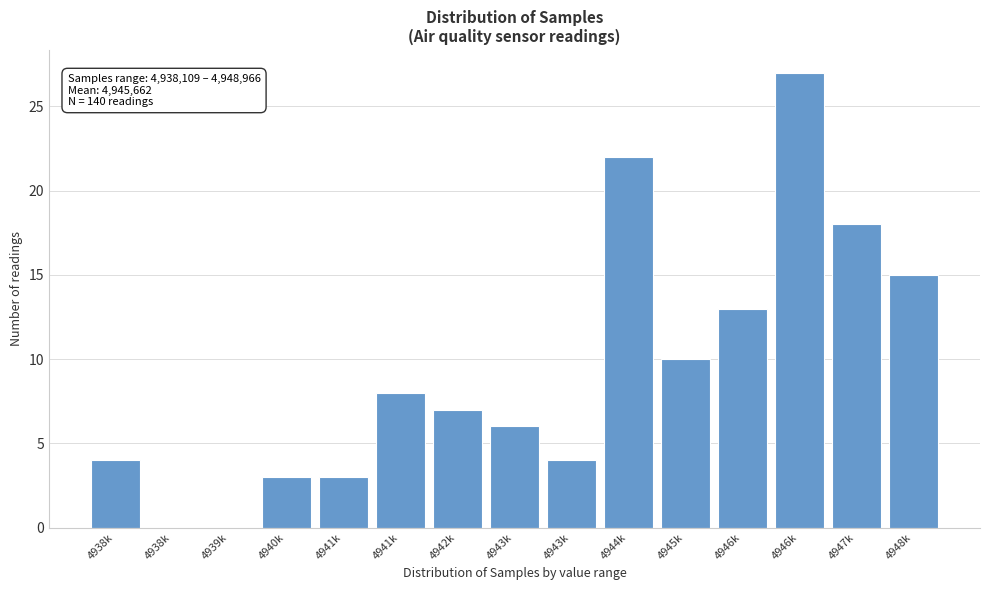

Count the number of data series in this chart.

1